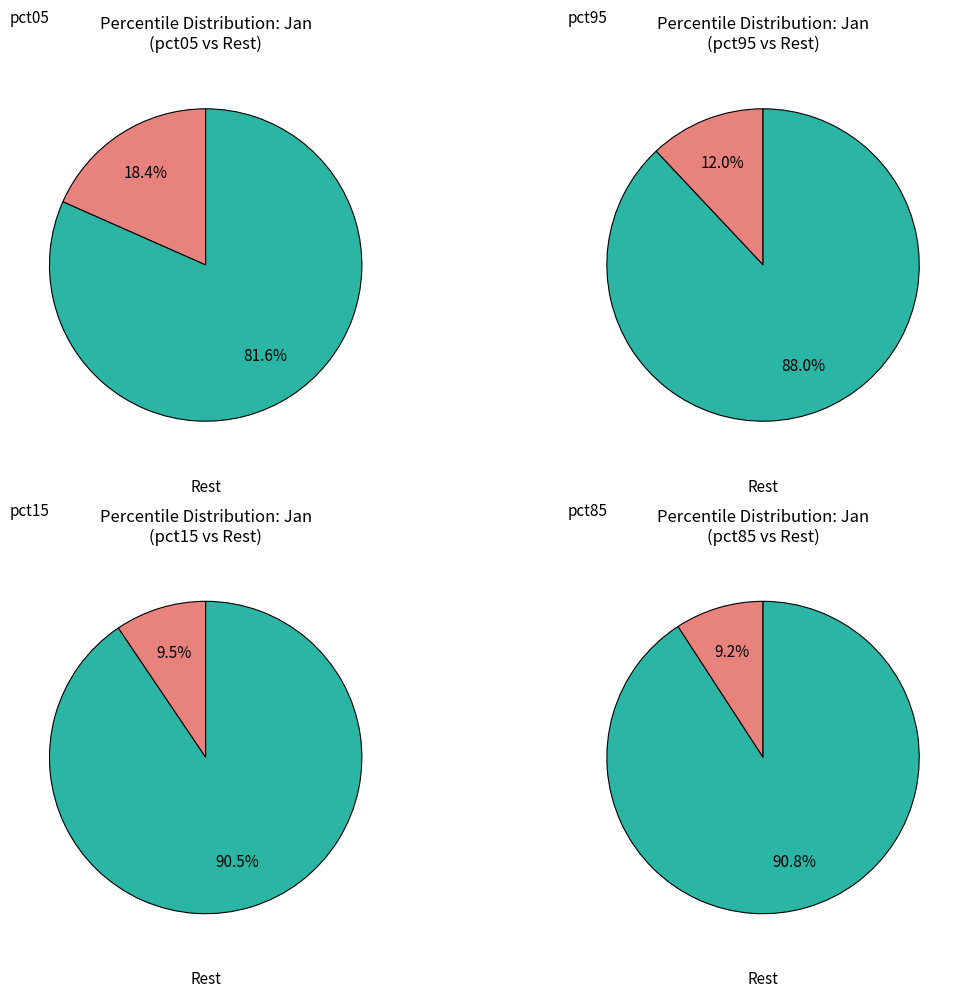

To the nearest percent, what percentage of the pie is pct95?

12%